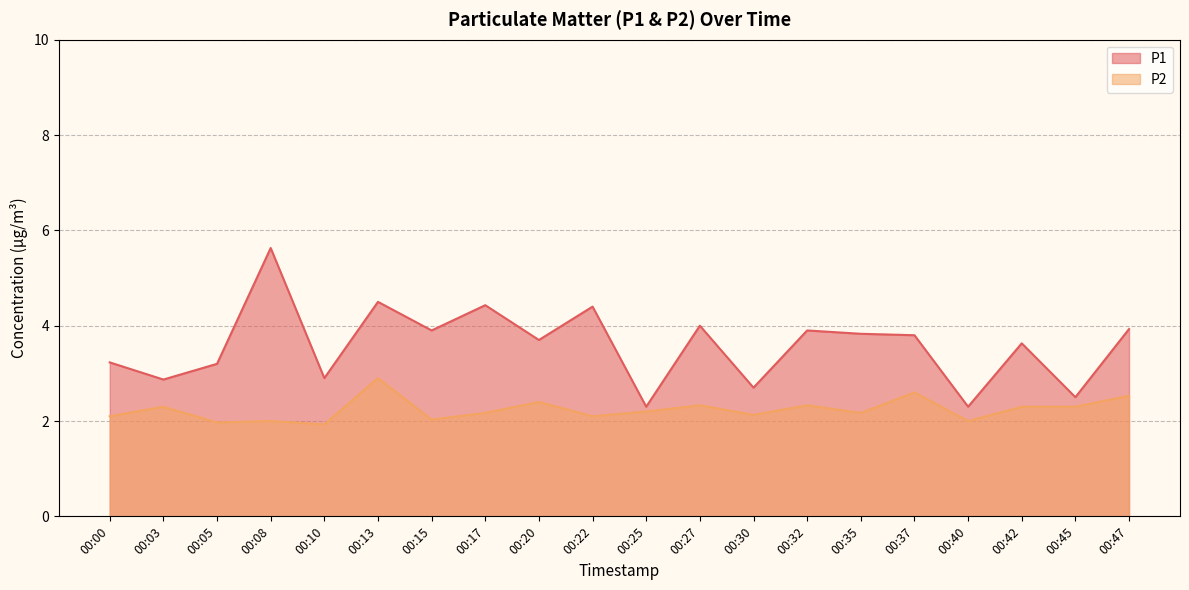

At which category is the sum across all series the highest?

00:08